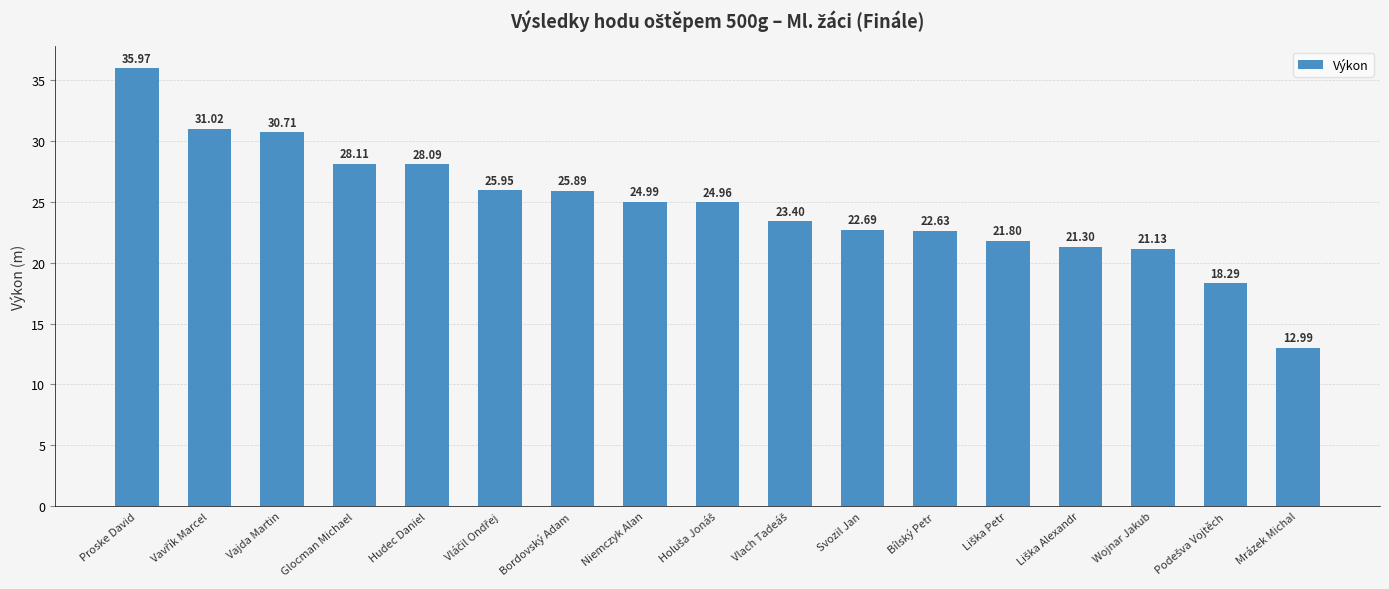

What position from the left is Niemczyk Alan?

8